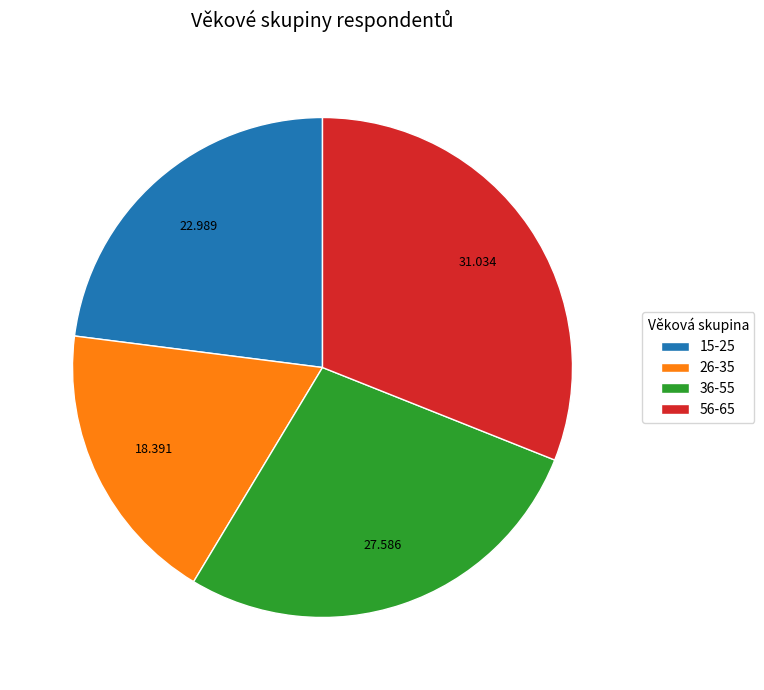

Is there a majority slice in this chart?

No